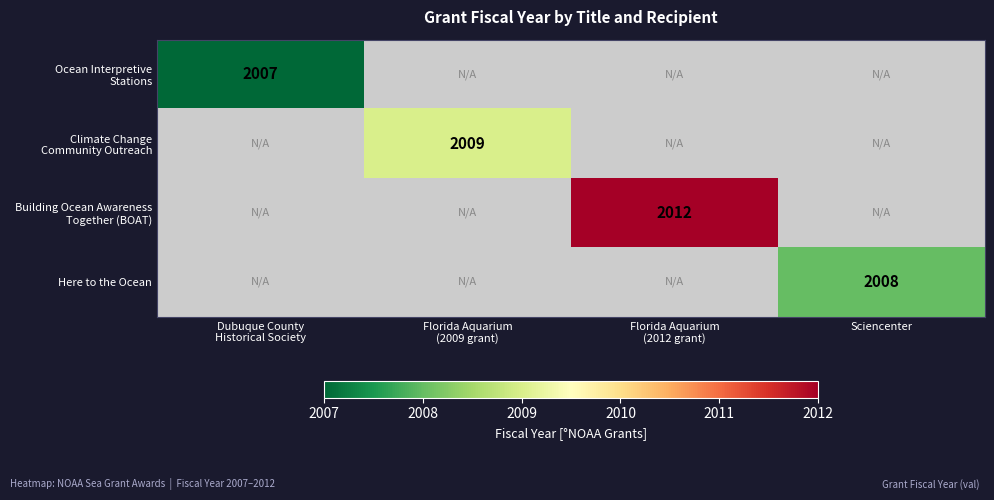

Is it true that Here to the Ocean equals 2008 at Sciencenter?

True